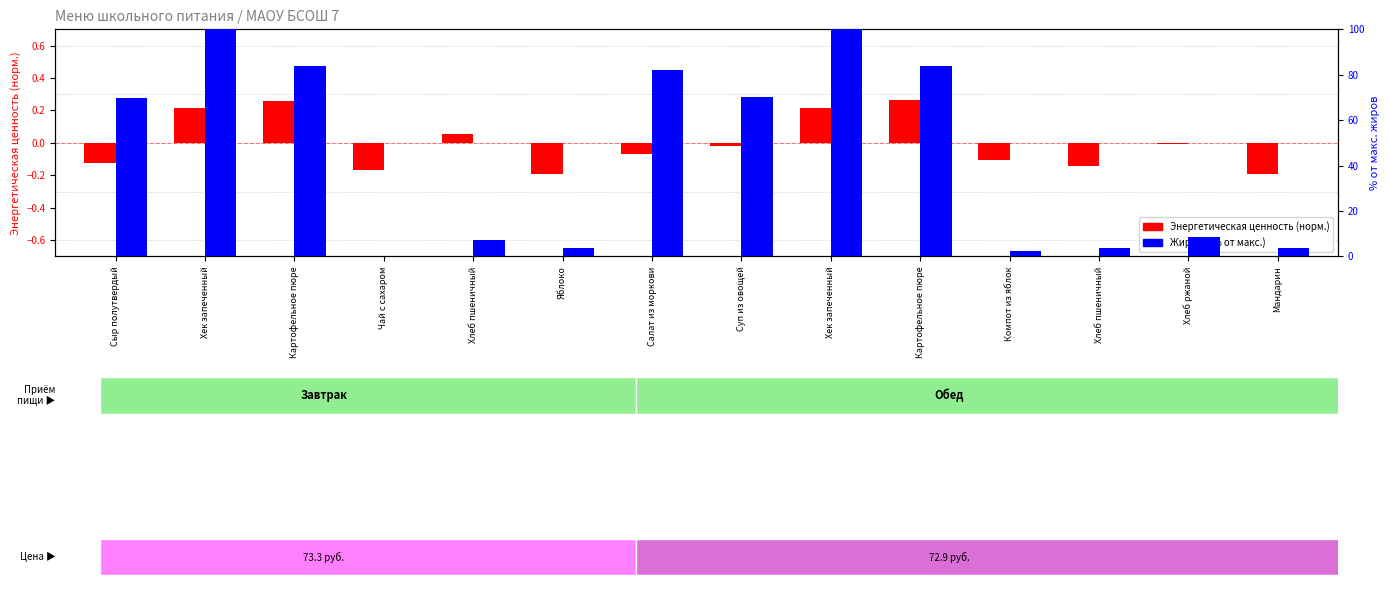

What is the maximum value shown in the chart?

100.0